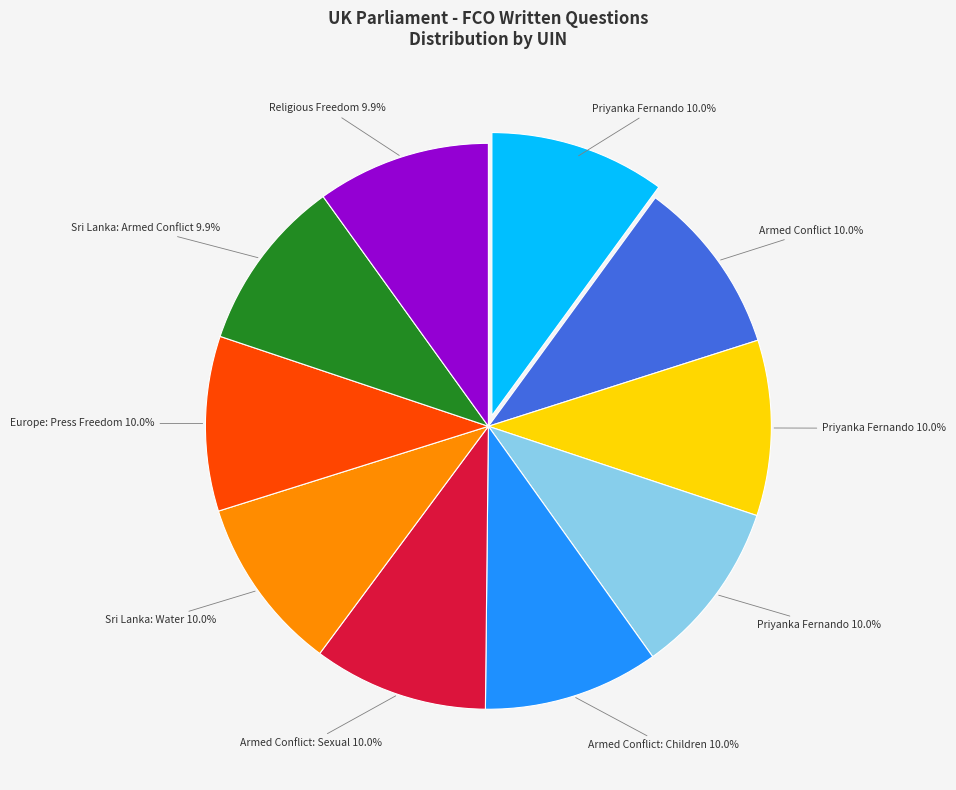

Is there any slice that represents more than half of the pie?

No